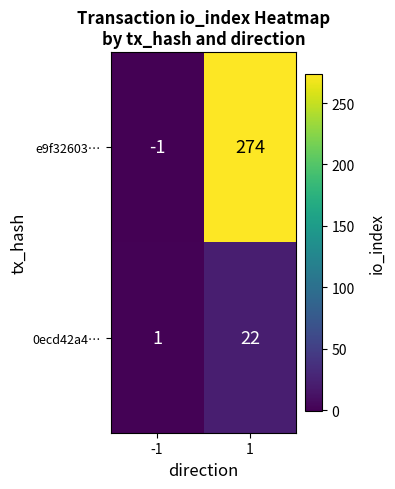

What is the difference between the 0ecd42a4… values at 1 and -1?

21